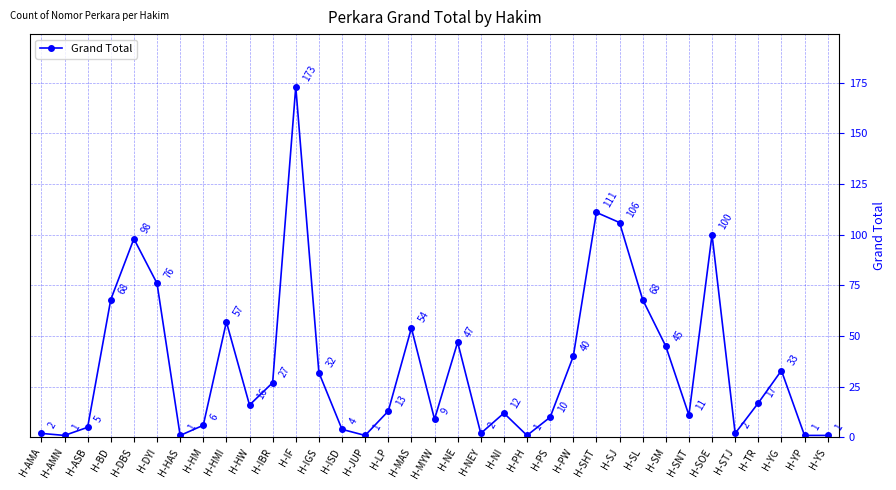

What is the difference between the values at H-YG and H-HW?

17